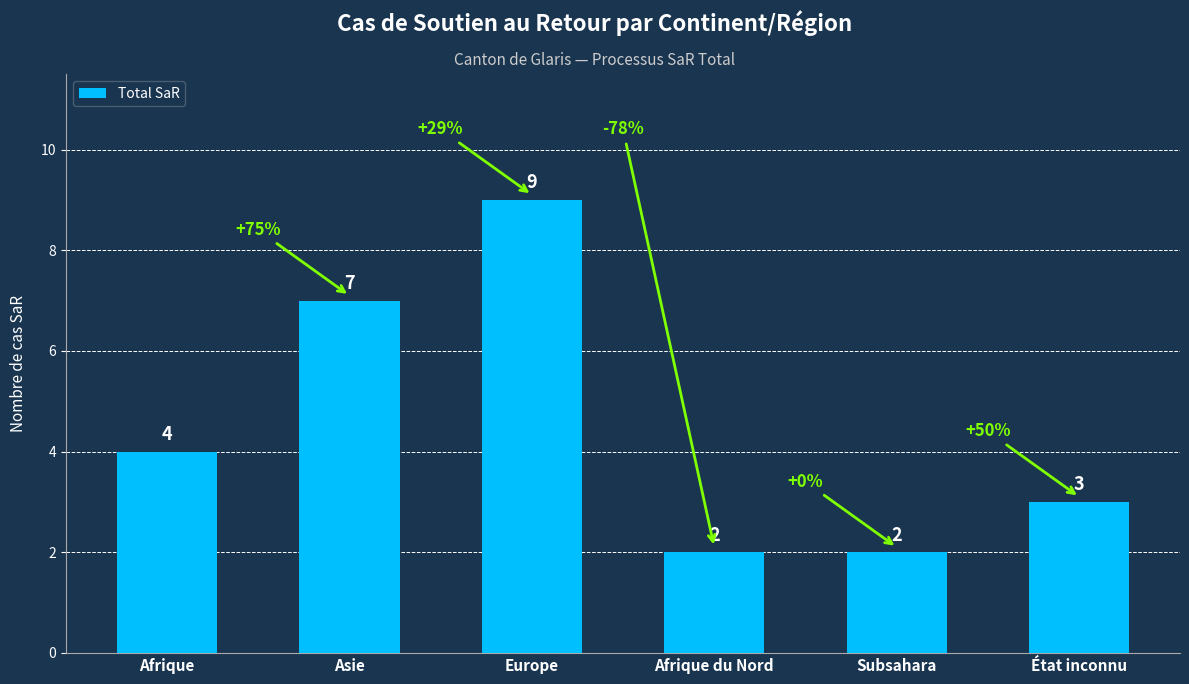

What is the label of the 6th bar from the right?

Afrique